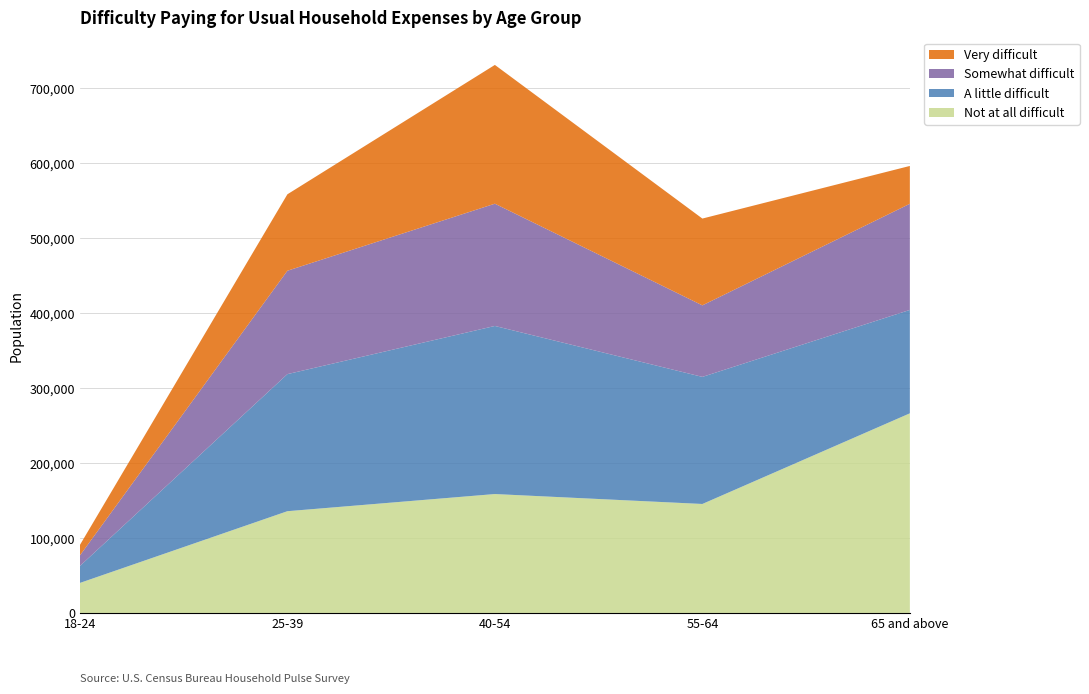

Reading left to right, list all the values displayed in this chart.

Not at all difficult: 40012	135622	158496	145257	266081
A little difficult: 22605	182713	224037	169386	137829
Somewhat difficult: 14061	137803	162960	95338	141481
Very difficult: 13960	101889	184984	115701	50421